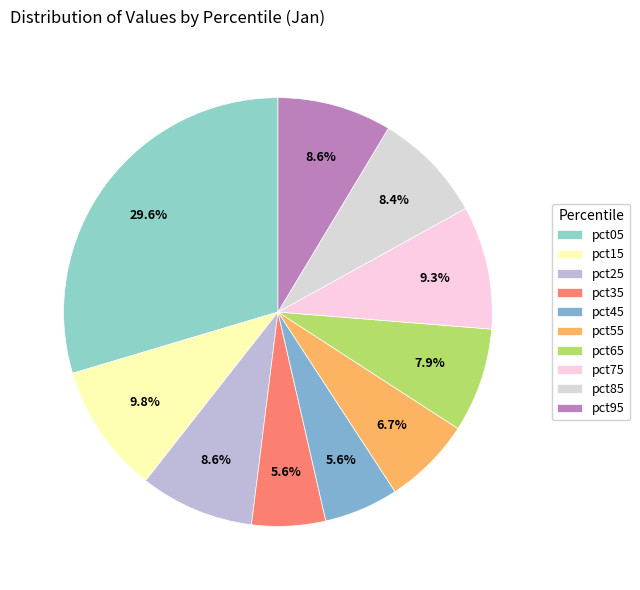

Rank the categories by value from highest to lowest.

pct05, pct15, pct75, pct25, pct95, pct85, pct65, pct55, pct45, pct35